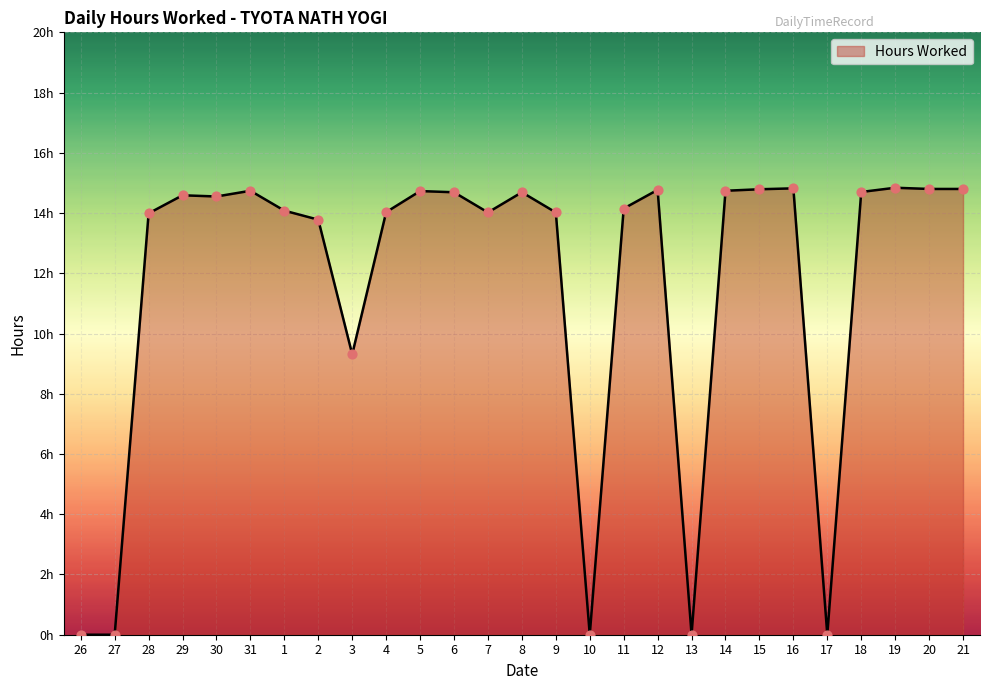

What is the change in value from 2 to 21?

+1.0